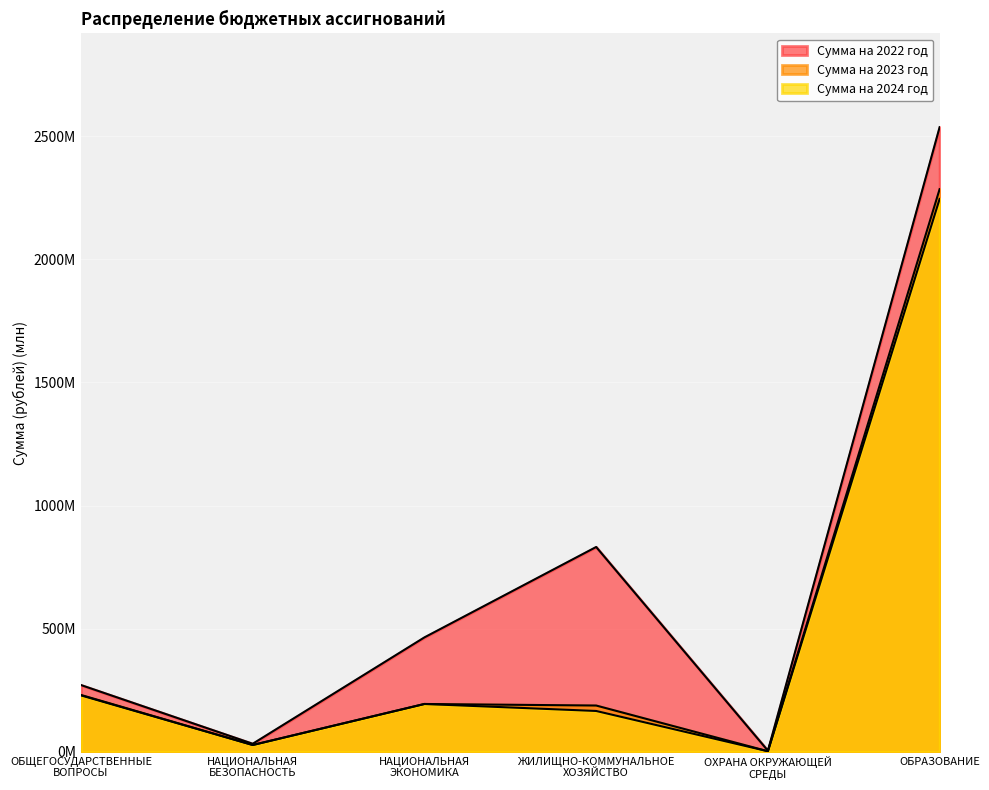

Between ОБЩЕГОСУДАРСТВЕННЫЕ
ВОПРОСЫ and ЖИЛИЩНО-КОММУНАЛЬНОЕ
ХОЗЯЙСТВО, which series saw the biggest shift?

Сумма на 2022 год